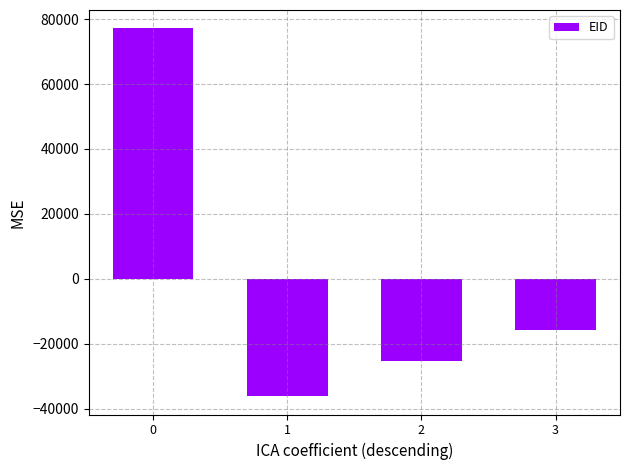

How many values are below zero?

3